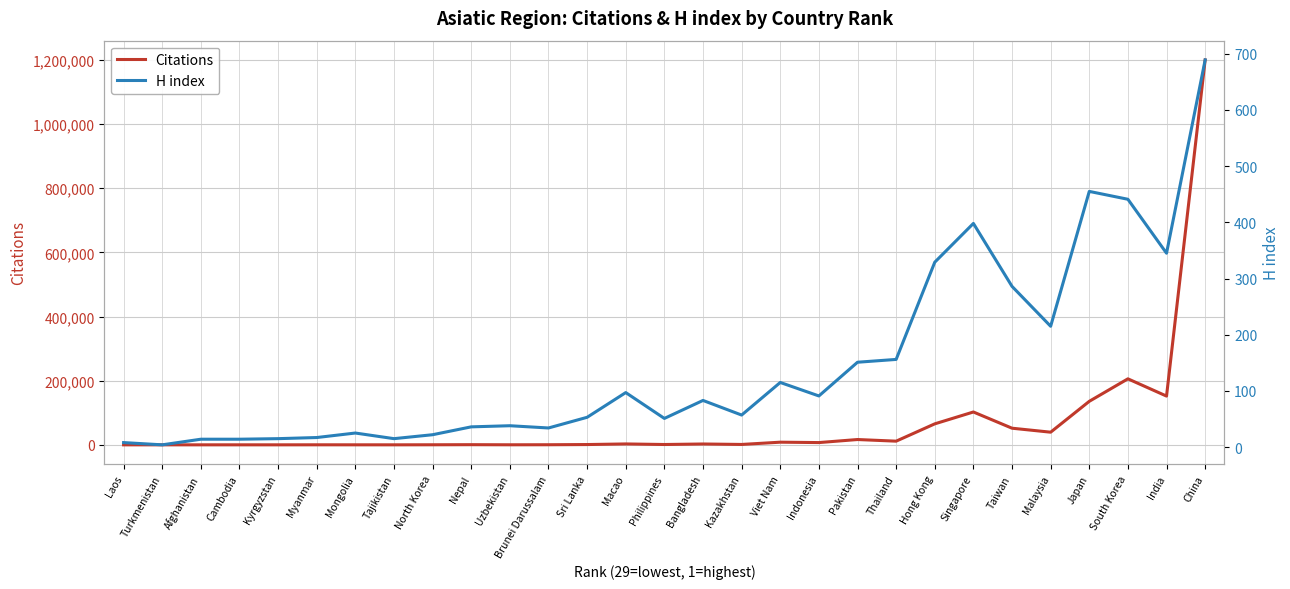

What is the approximate value of H index at Singapore?

398